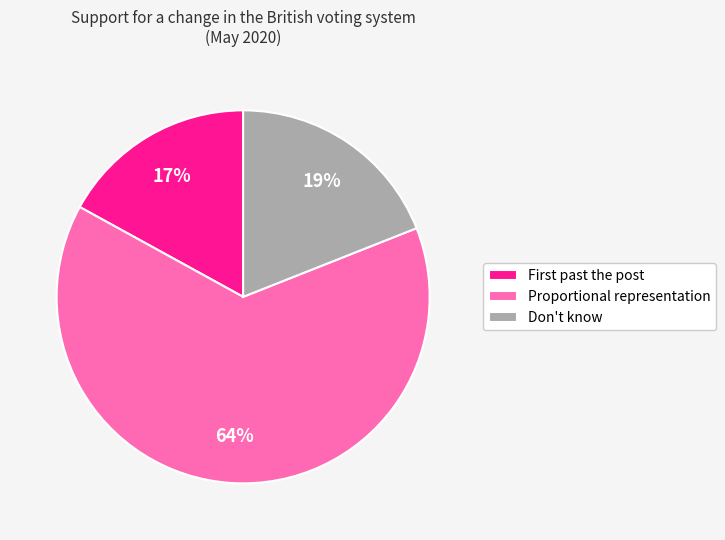

How many segments does this pie chart have?

3